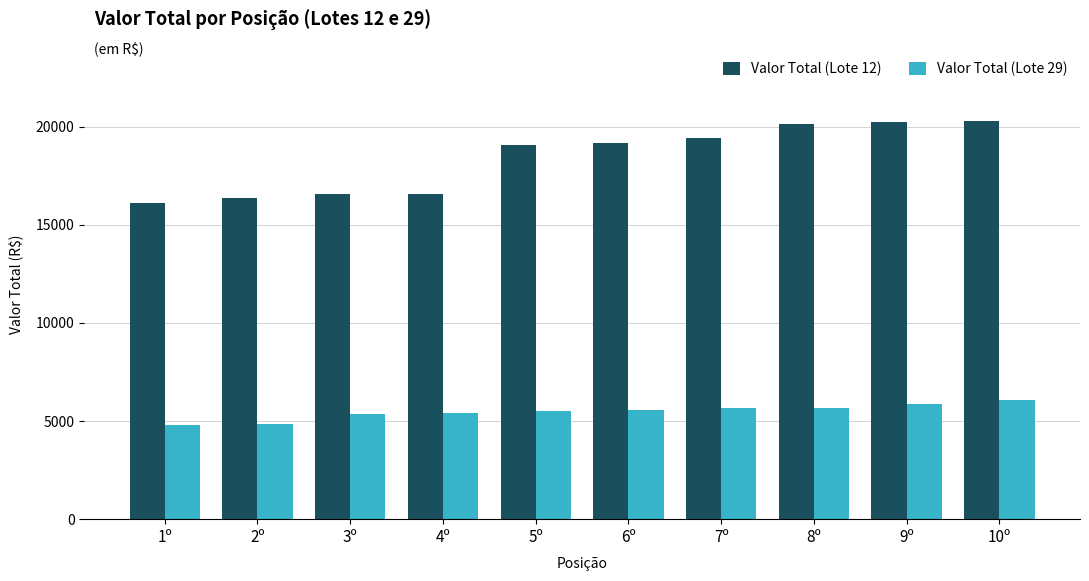

The Valor Total (Lote 29) series shows 2562.6 at 6º. True or false?

False